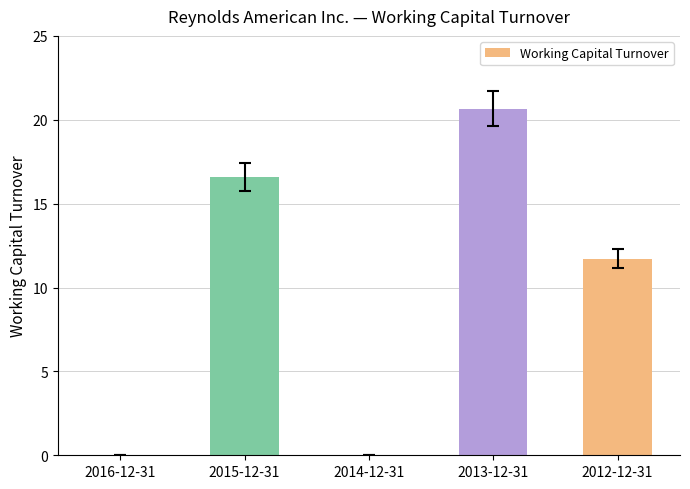

What is the average value?

9.8